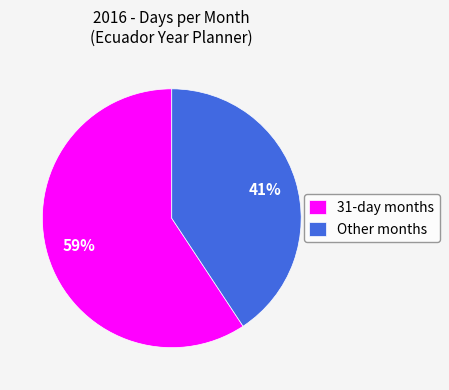

To the nearest percent, what is the average slice percentage?

50%